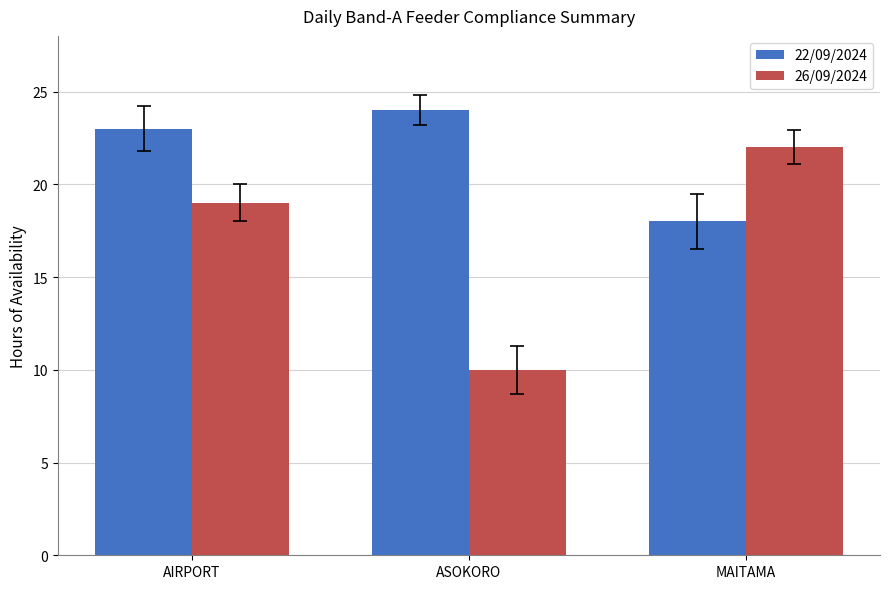

How many data points in 22/09/2024 are less than 23?

1